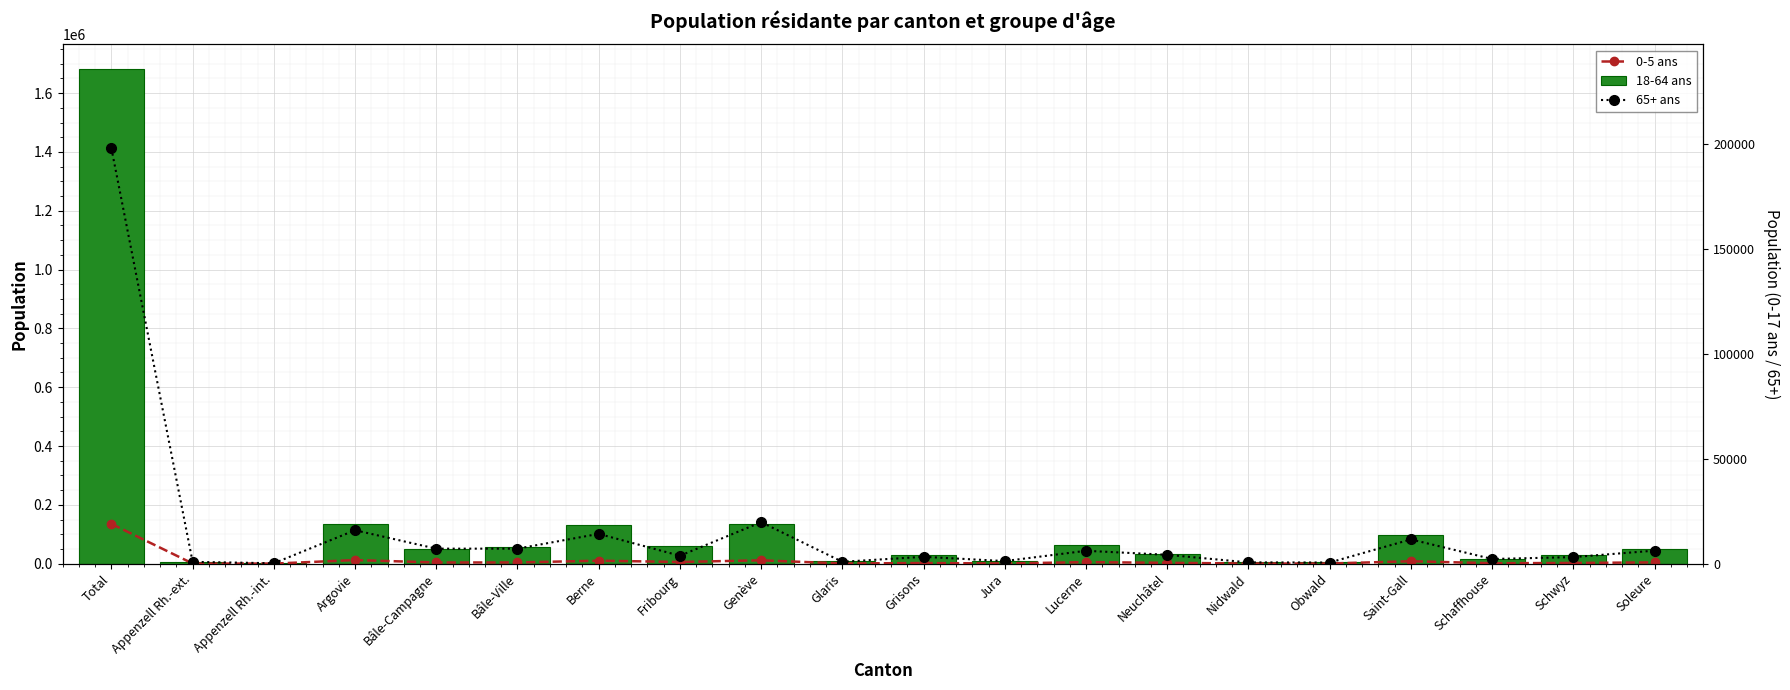

What is the maximum value shown in the chart?

1681677